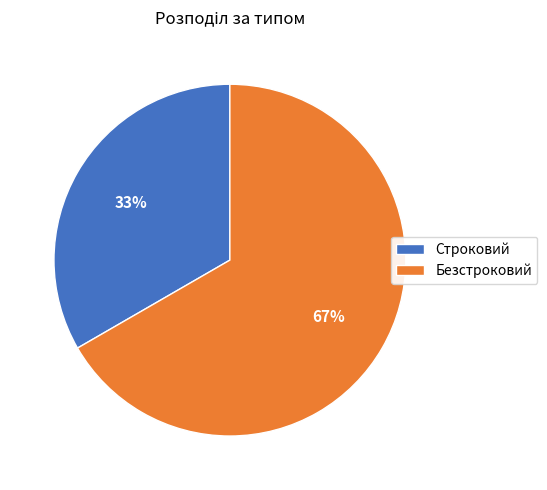

To the nearest percent, what is the average slice percentage?

50%